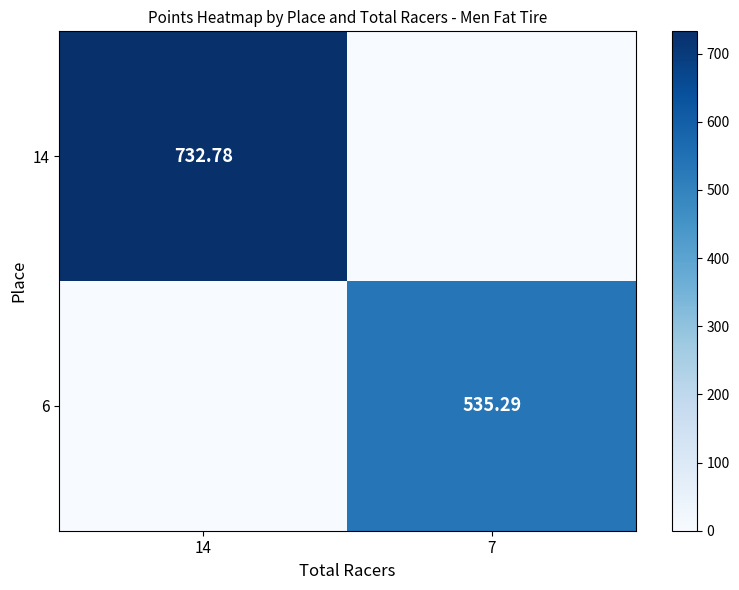

Where does the 6 series first go above 535?

7